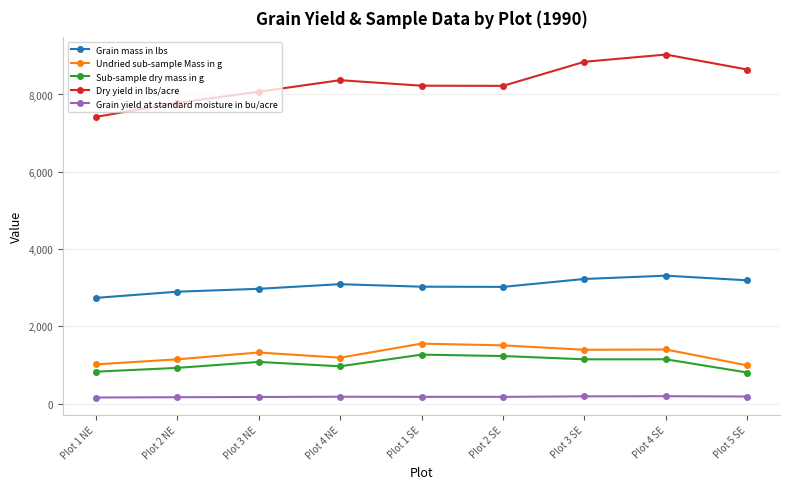

What is the average value of the Grain mass in lbs series?

3051.1